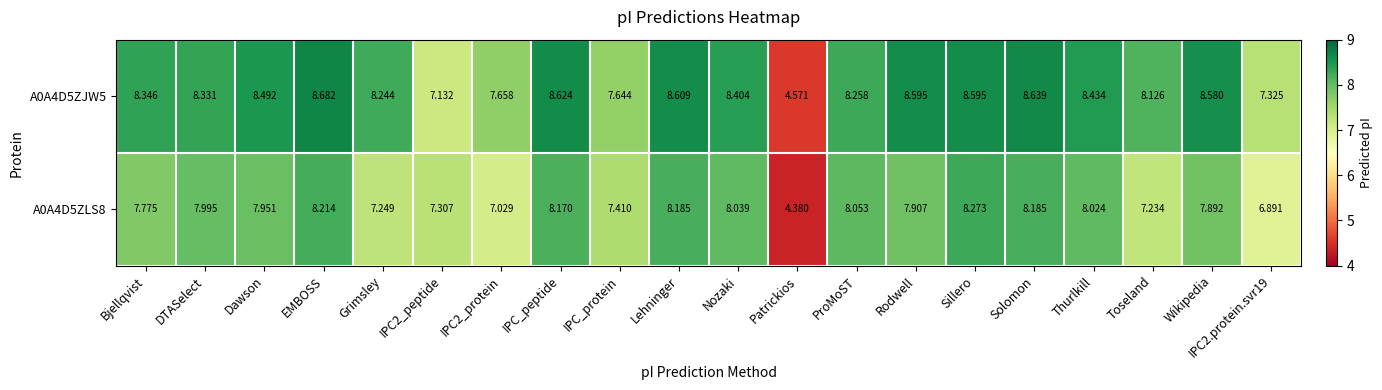

Which series has the largest range (max minus min)?

A0A4D5ZJW5